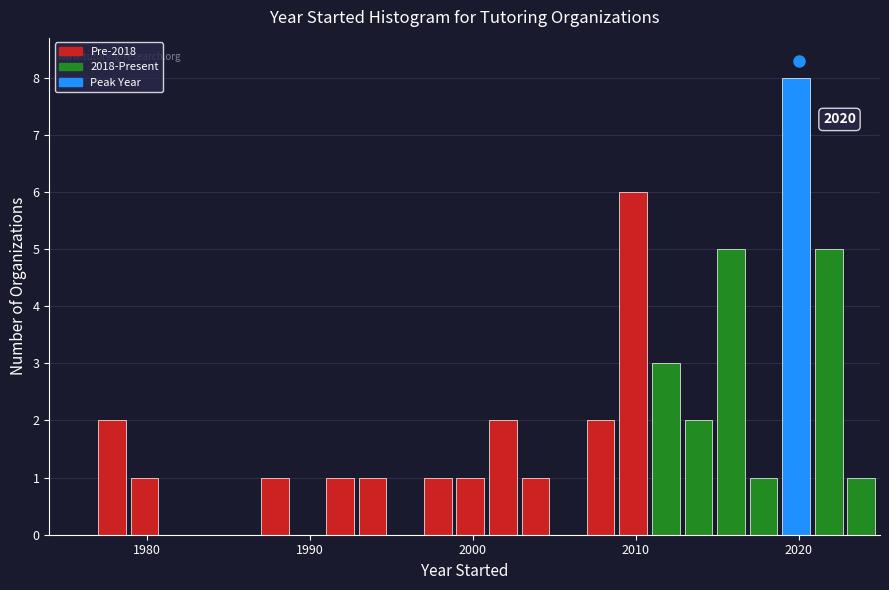

Around what value on the x-axis is the tallest bar? Give the approximate position of its centre, as read against the axis.

2020